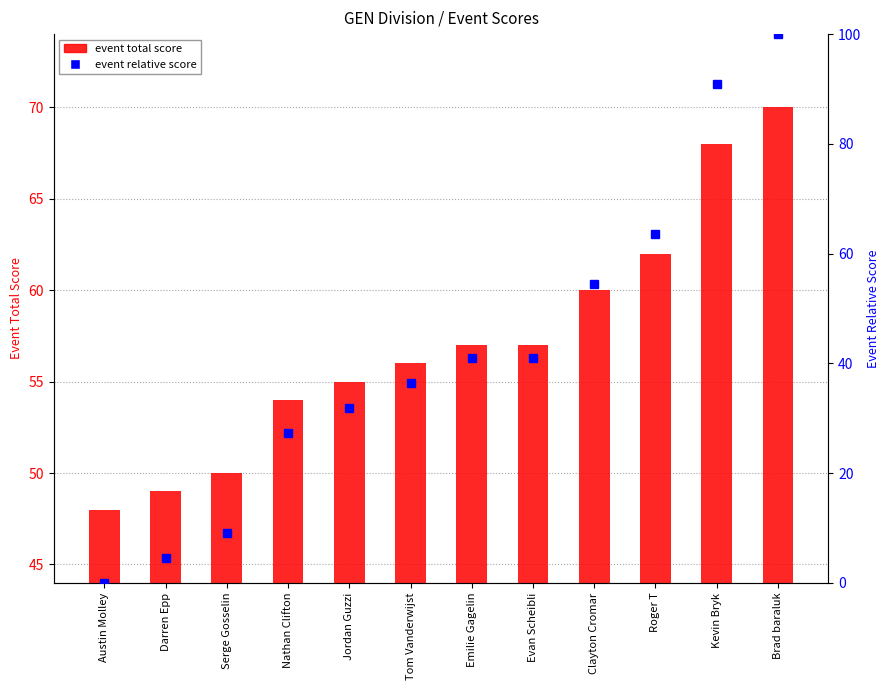

What is the difference between the maximum and second lowest values in the event relative score (normalized) series?

95.5